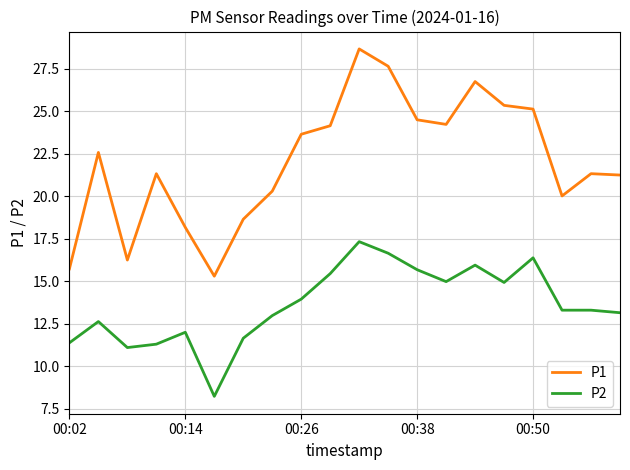

What is the lowest value of the P1 series?

15.3